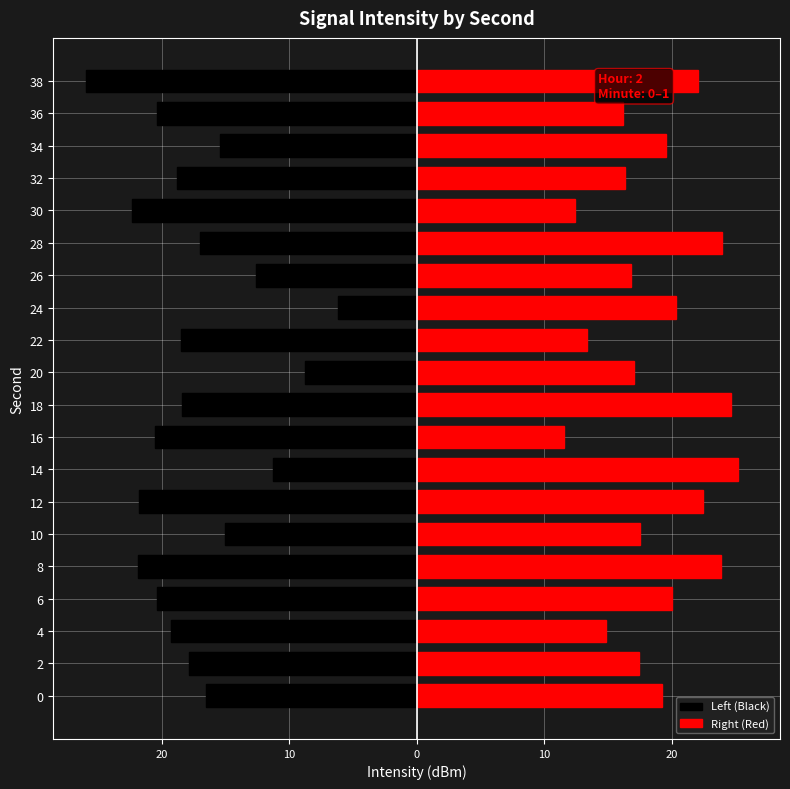

Which series has the widest spread of values?

Left (Black)